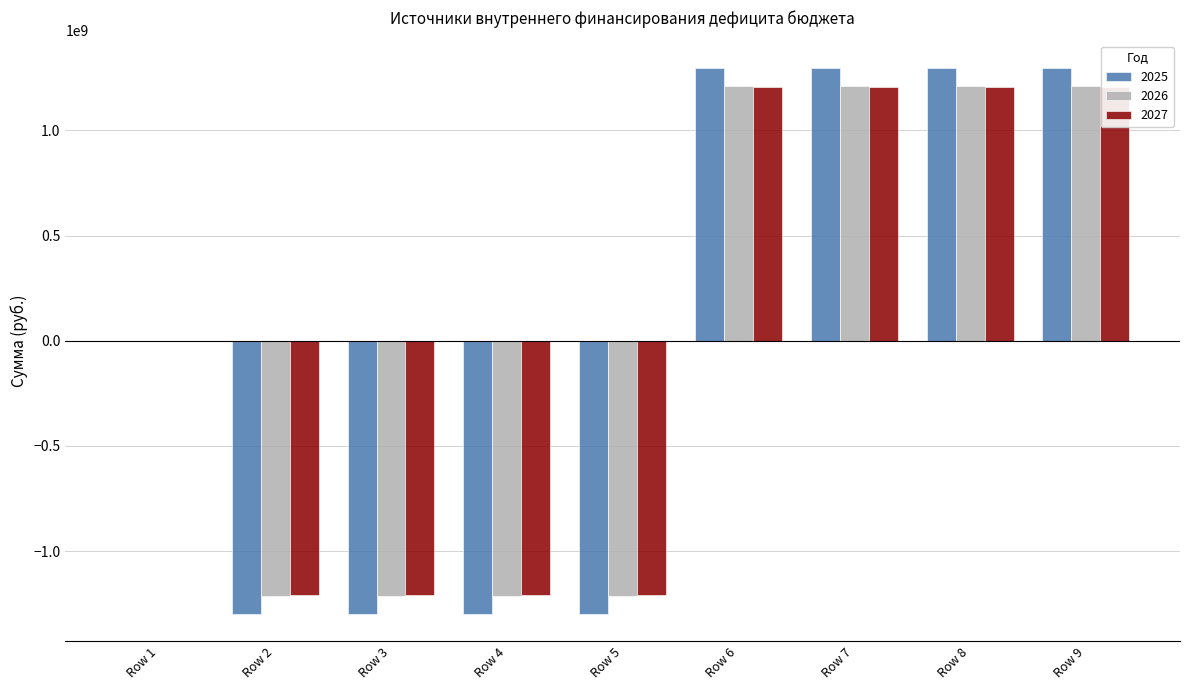

What is the total value across all series at Row 9?

3717876310